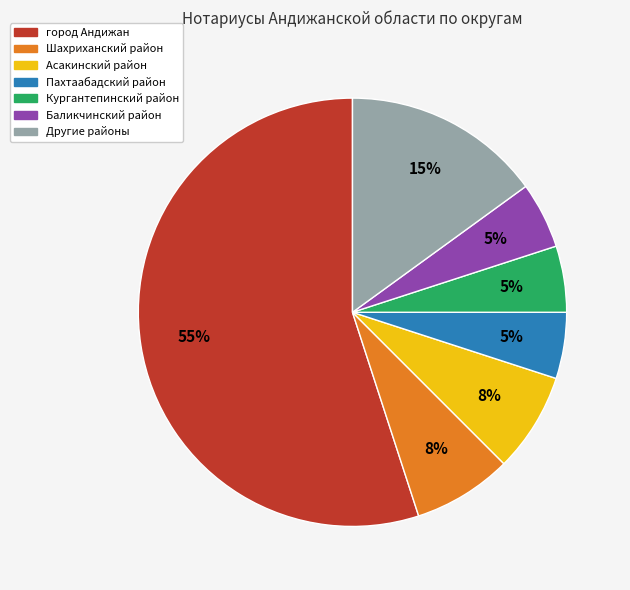

Does any single category account for the majority?

Yes